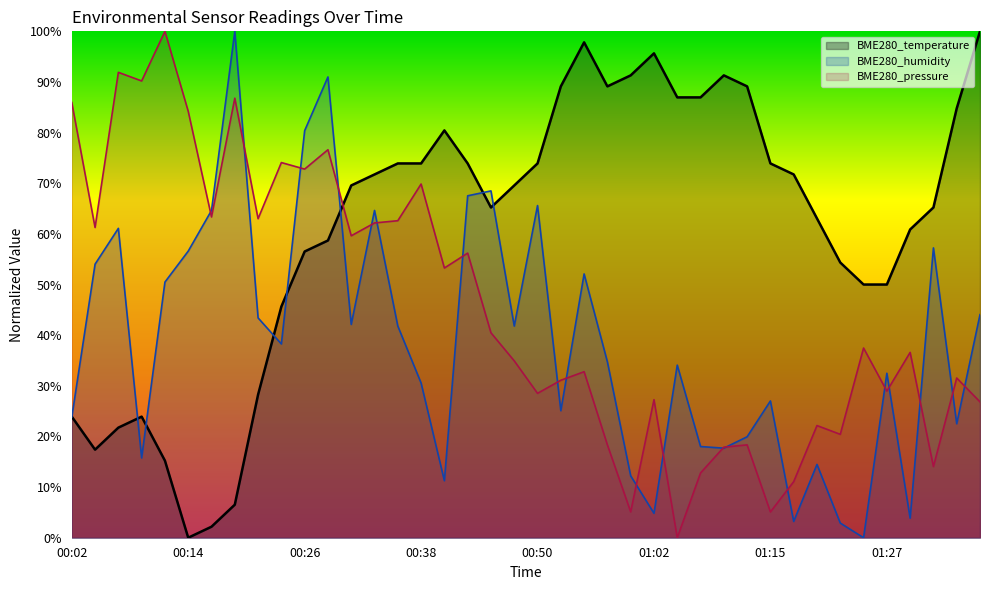

Rank the categories by BME280_humidity value from lowest to highest.

01:25, 01:22, 01:17, 01:29, 01:02, 00:40, 01:00, 01:20, 00:09, 01:10, 01:07, 01:12, 01:34, 00:02, 00:53, 01:15, 00:38, 01:27, 01:05, 00:58, 00:23, 00:36, 00:48, 00:31, 00:21, 01:37, 00:11, 00:55, 00:04, 00:14, 01:32, 00:06, 00:16, 00:33, 00:50, 00:43, 00:45, 00:26, 00:28, 00:19